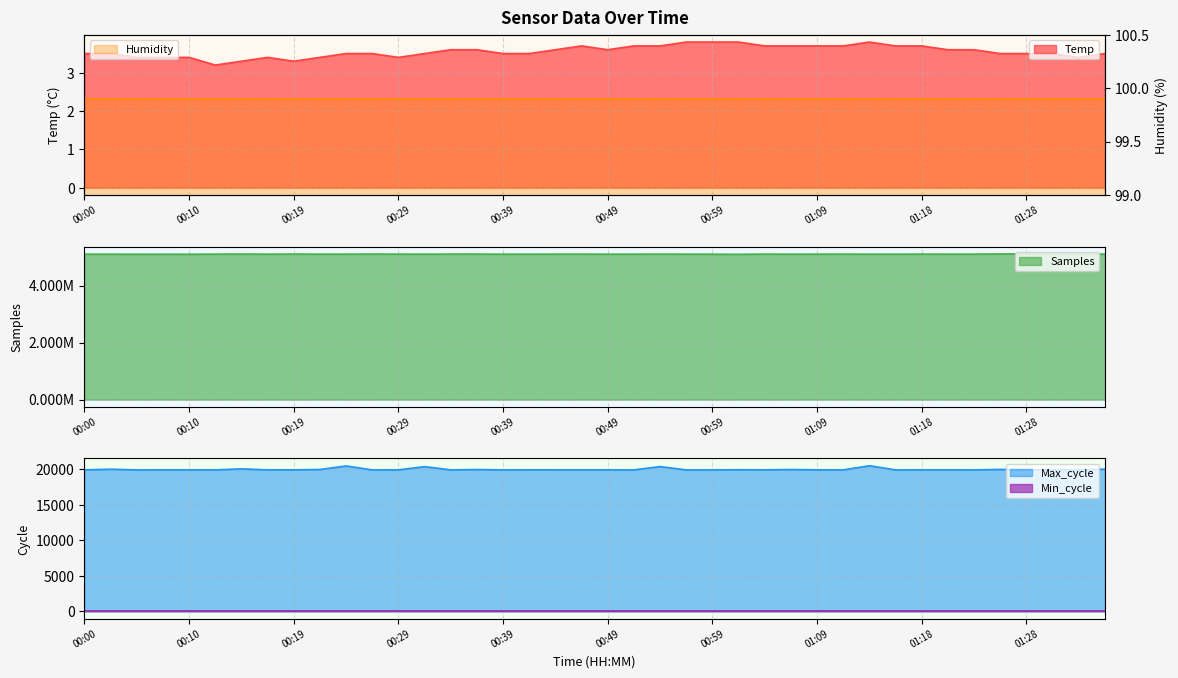

True or false: Max_cycle has more than 2 interior local peaks.

True